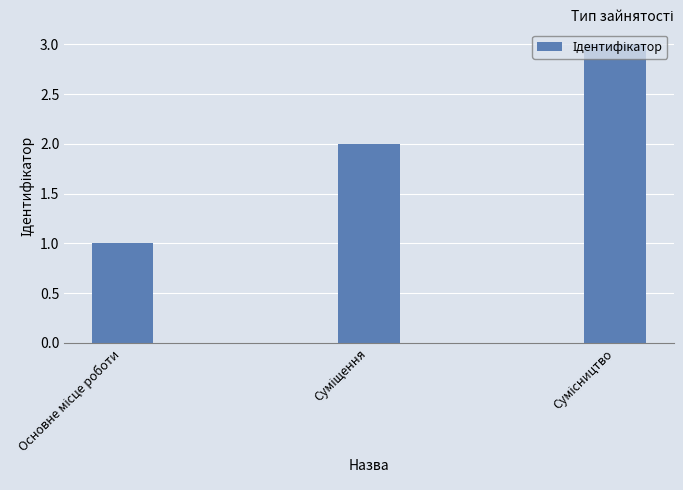

What is the greatest value displayed?

3